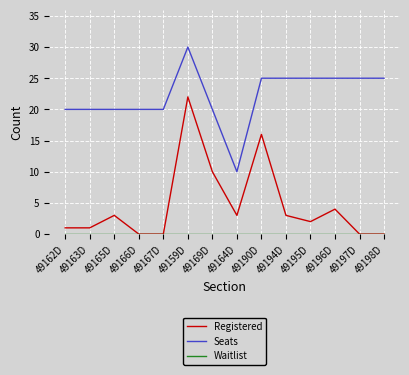

At how many categories does at least one series exceed 12?

13